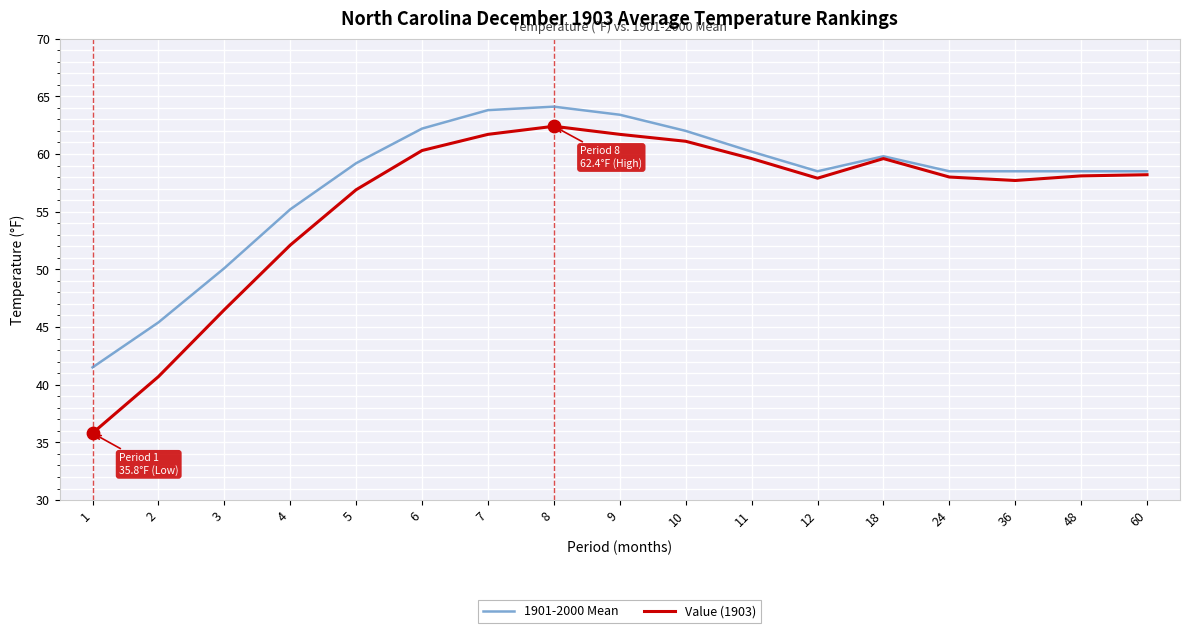

Is the value of 1901-2000 Mean at 9 greater than the value of Value (1903) at 60?

Yes